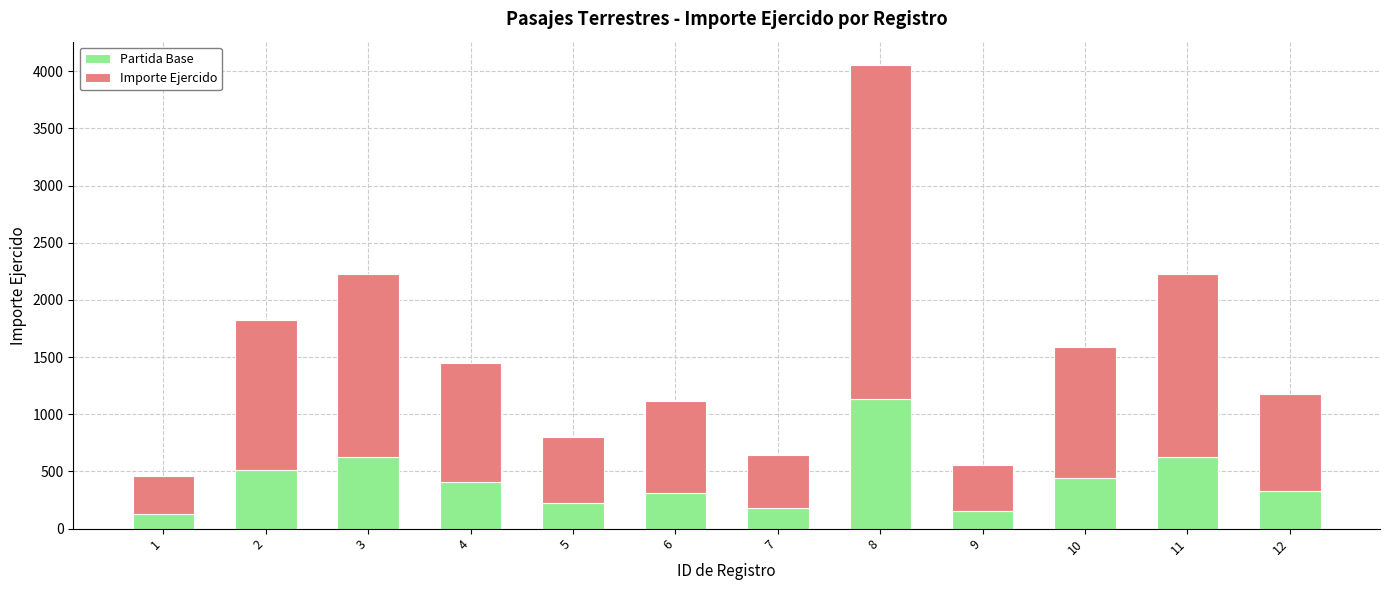

How many distinct data groups are displayed?

2